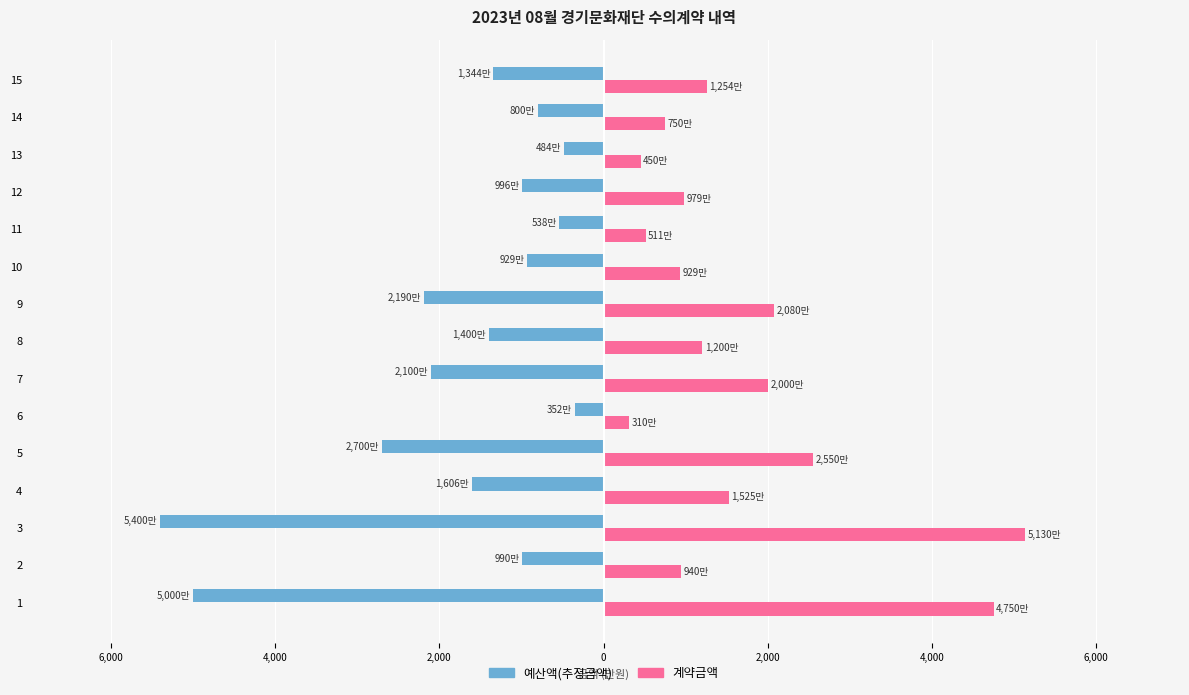

What are all the series names shown in the legend?

예산액(추정금액), 계약금액